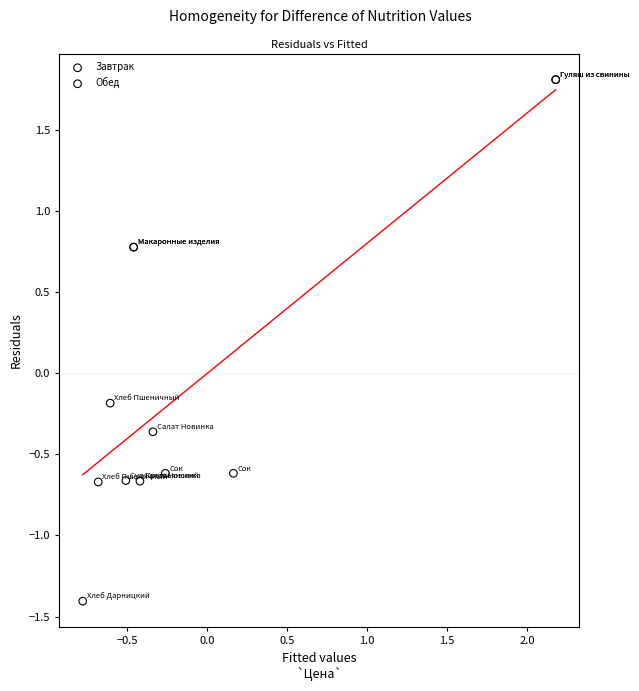

Which series reaches the minimum Y coordinate?

Завтрак